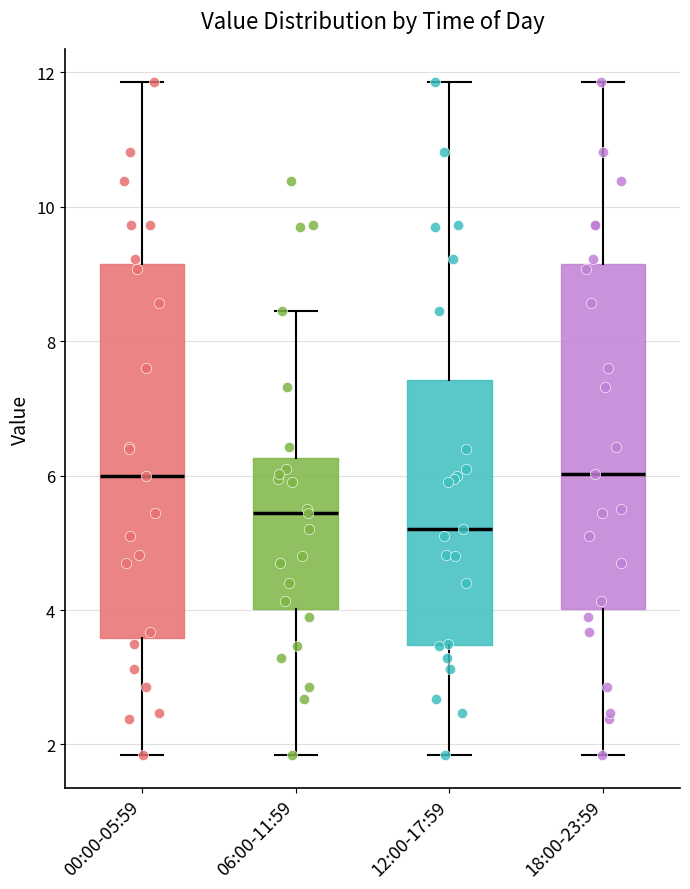

Where does the lower whisker of the box for 06:00-11:59 end on the y-axis? The values are not printed on the chart, so give them approximately, as read against the axis.

1.8